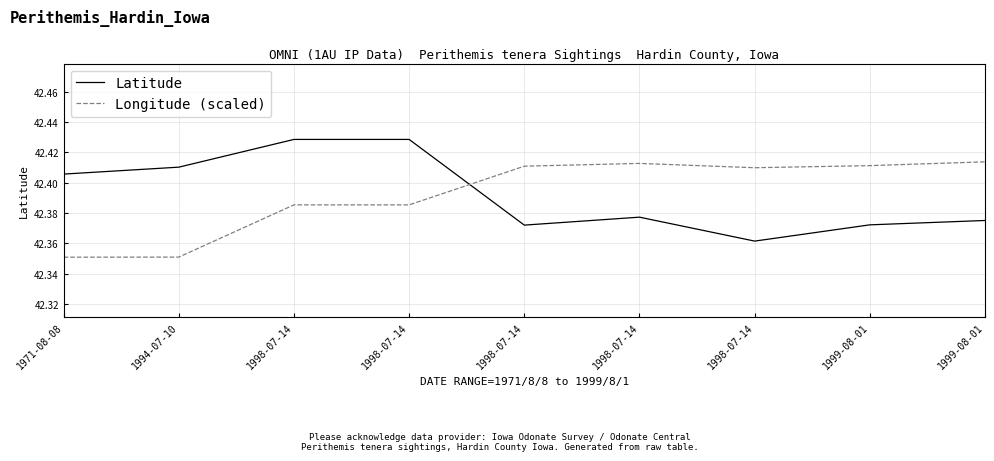

Does the chart display data point markers on the line(s)?

No